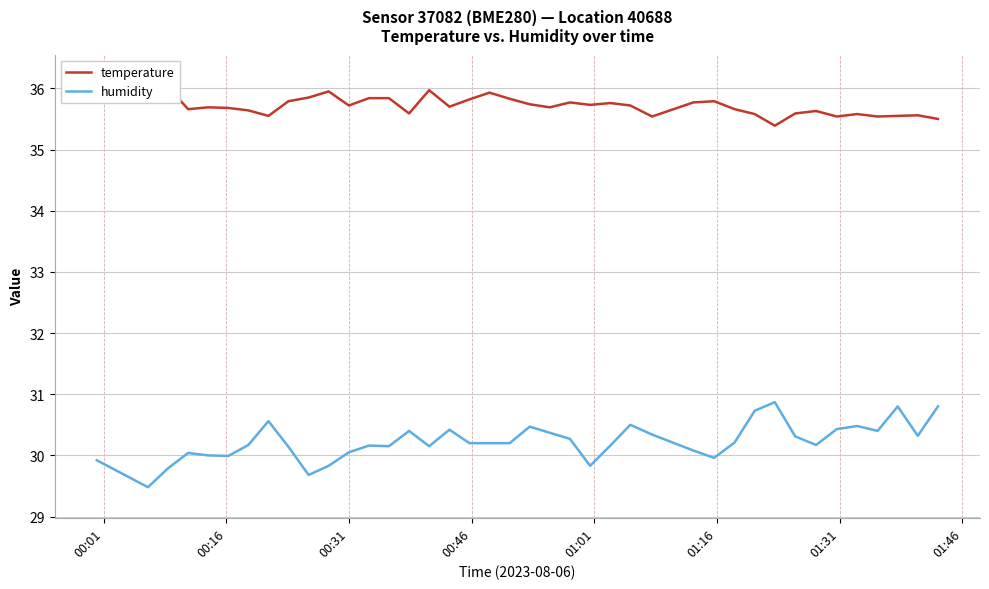

What is the minimum value for humidity?

29.5